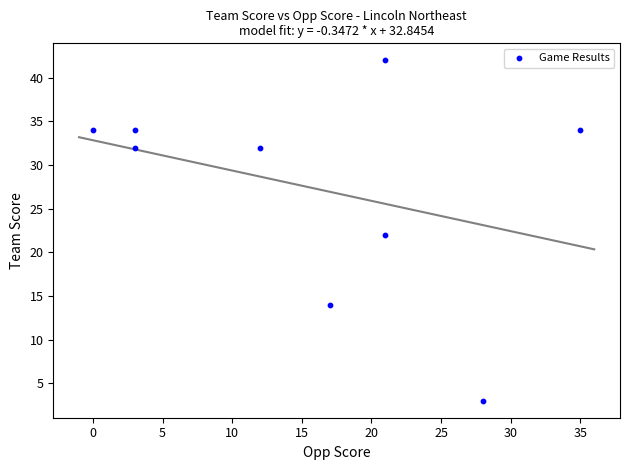

What is the average X value?

16